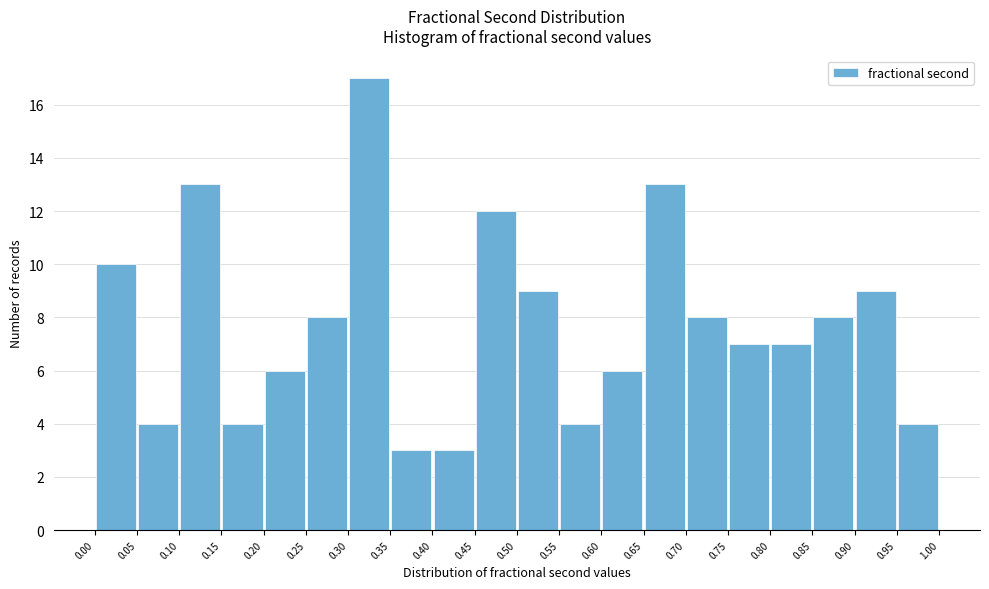

Reading left to right, transcribe this chart: for each bar, give the range it covers on the x-axis and its height. The values are not printed on the chart, so give them approximately, as read against the axis.

0.00 to 0.05: 10
0.05 to 0.10: 4
0.10 to 0.15: 13
0.15 to 0.20: 4
0.20 to 0.25: 6
0.25 to 0.30: 8
0.30 to 0.35: 17
0.35 to 0.40: 3
0.40 to 0.45: 3
0.45 to 0.50: 12
0.50 to 0.55: 9
0.55 to 0.60: 4
0.60 to 0.65: 6
0.65 to 0.70: 13
0.70 to 0.75: 8
0.75 to 0.80: 7
0.80 to 0.85: 7
0.85 to 0.90: 8
0.90 to 0.95: 9
0.95 to 1.00: 4